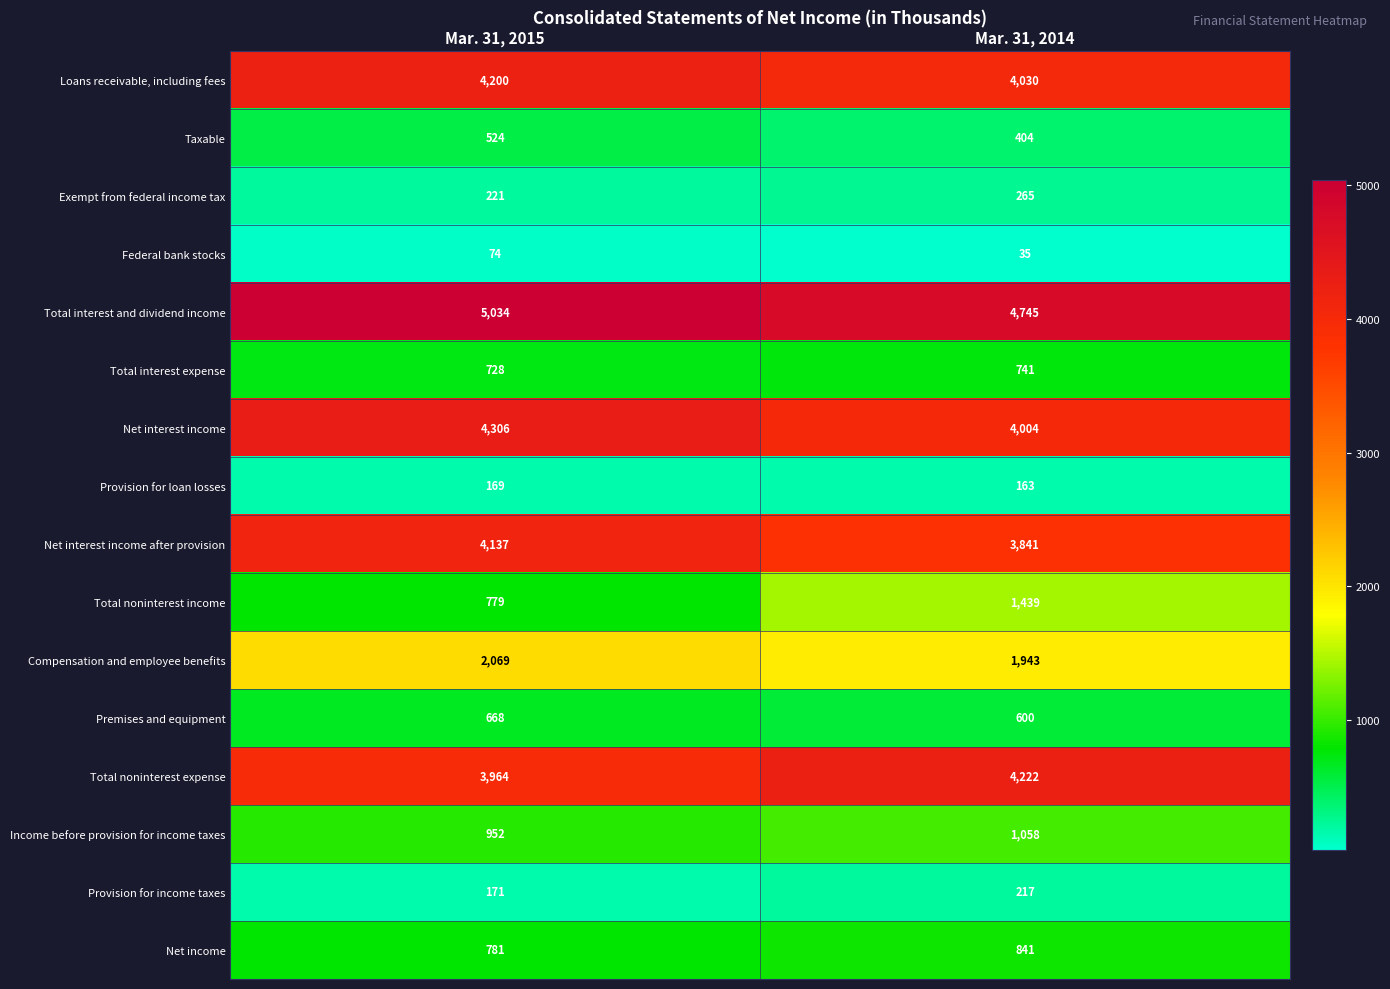

Count the number of data series in this chart.

16